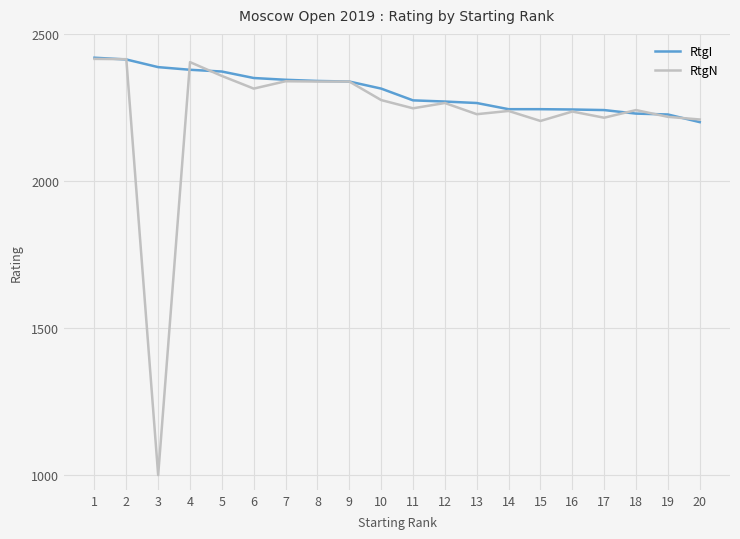

Which series has the largest total across all categories?

RtgI